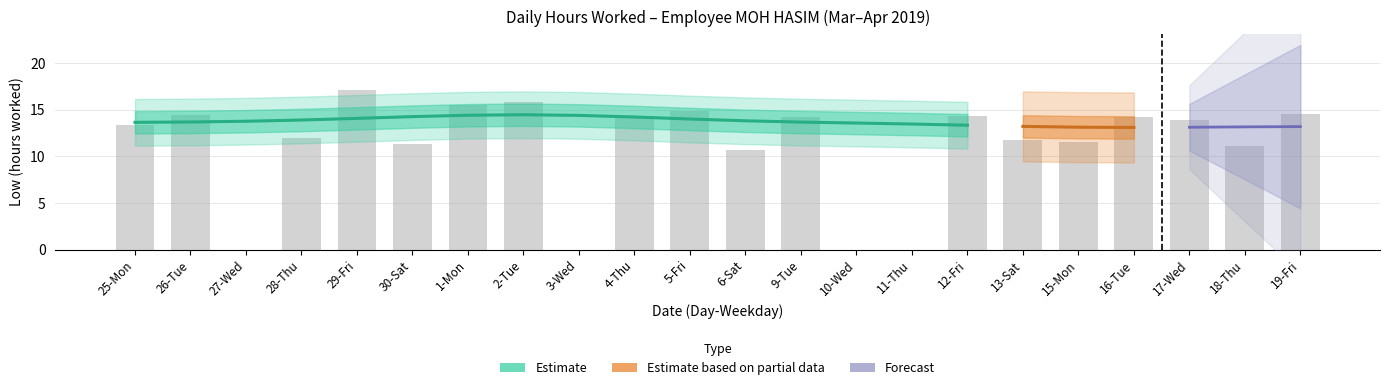

The chart shows a value of 17.1 at 29-Fri. True or false?

True